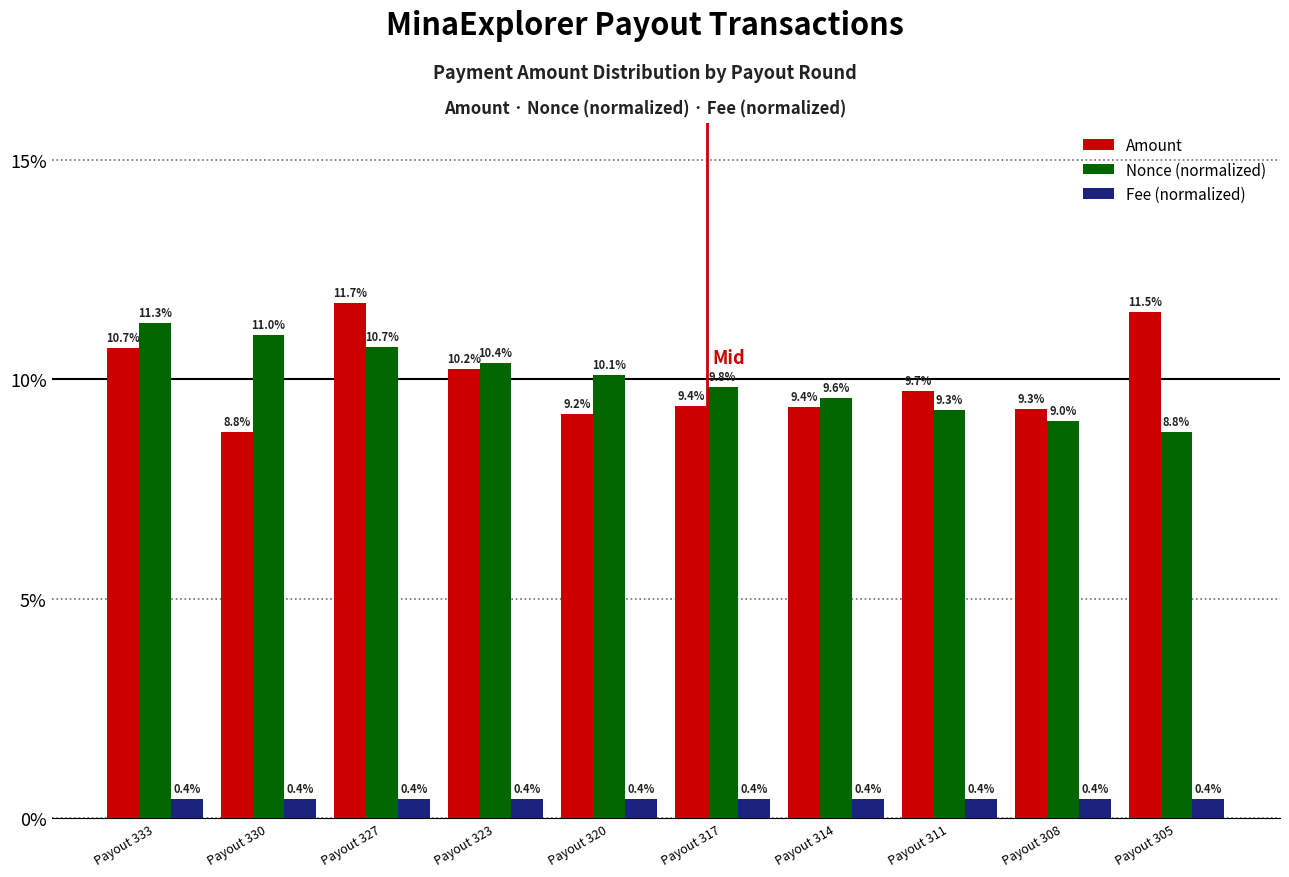

What is the highest value of the Fee (normalized) series?

0.4